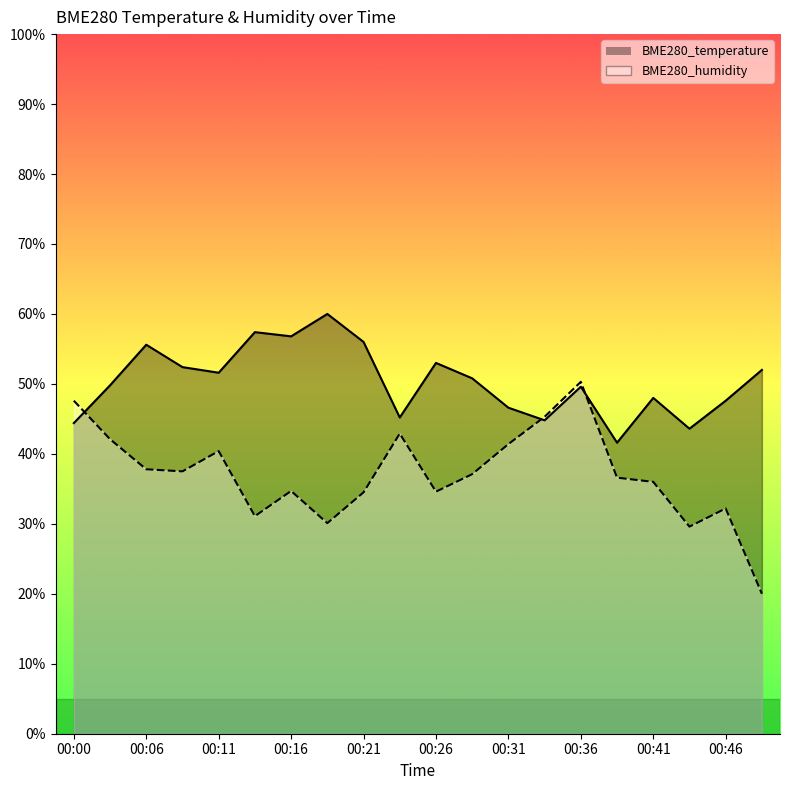

True or false: BME280_humidity has more than 1 interior local peaks.

True